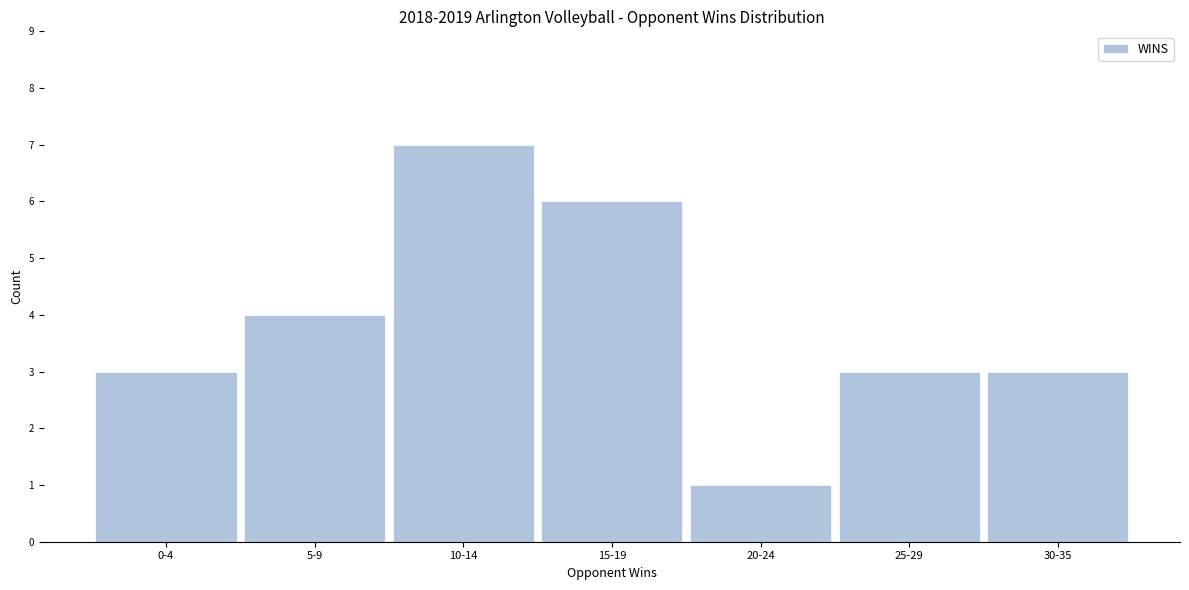

Reading right to left, list all the values displayed in this chart.

30-35=3	25-29=3	20-24=1	15-19=6	10-14=7	5-9=4	0-4=3